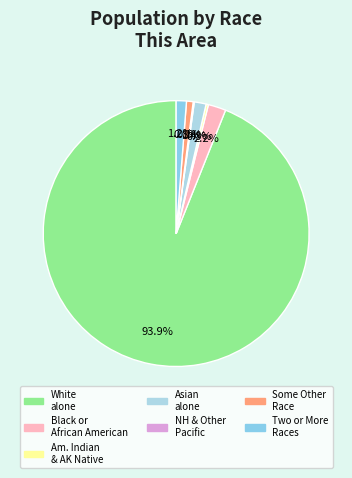

Rank the categories by value from lowest to highest.

Native Hawaiian and Other Pacific, American Indian and Alaska Native, Some Other Race alone, Two or More Races, Asian alone, Black or African American alone, White alone